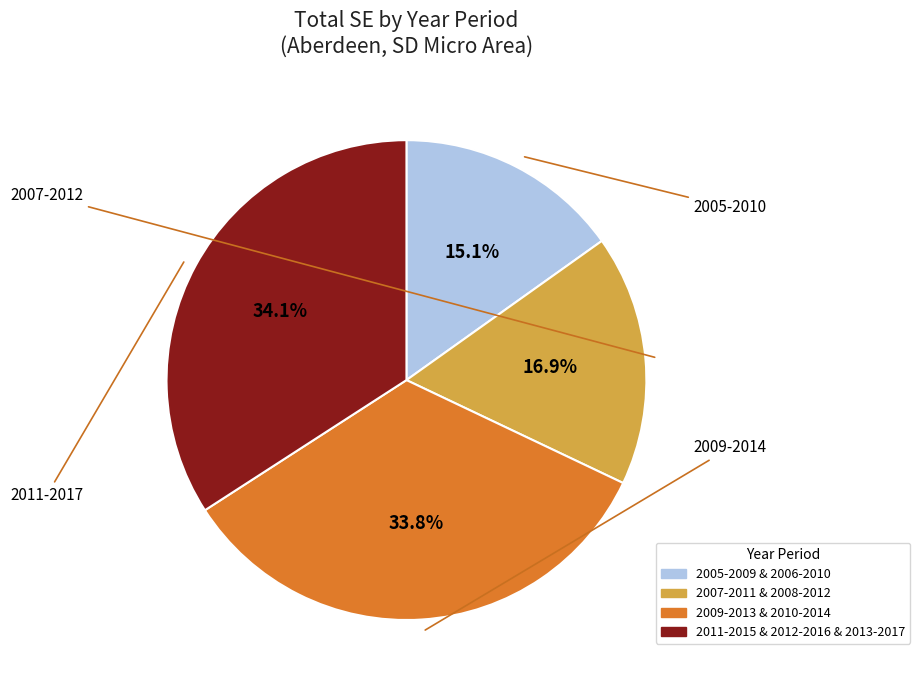

Does any single category account for the majority?

No